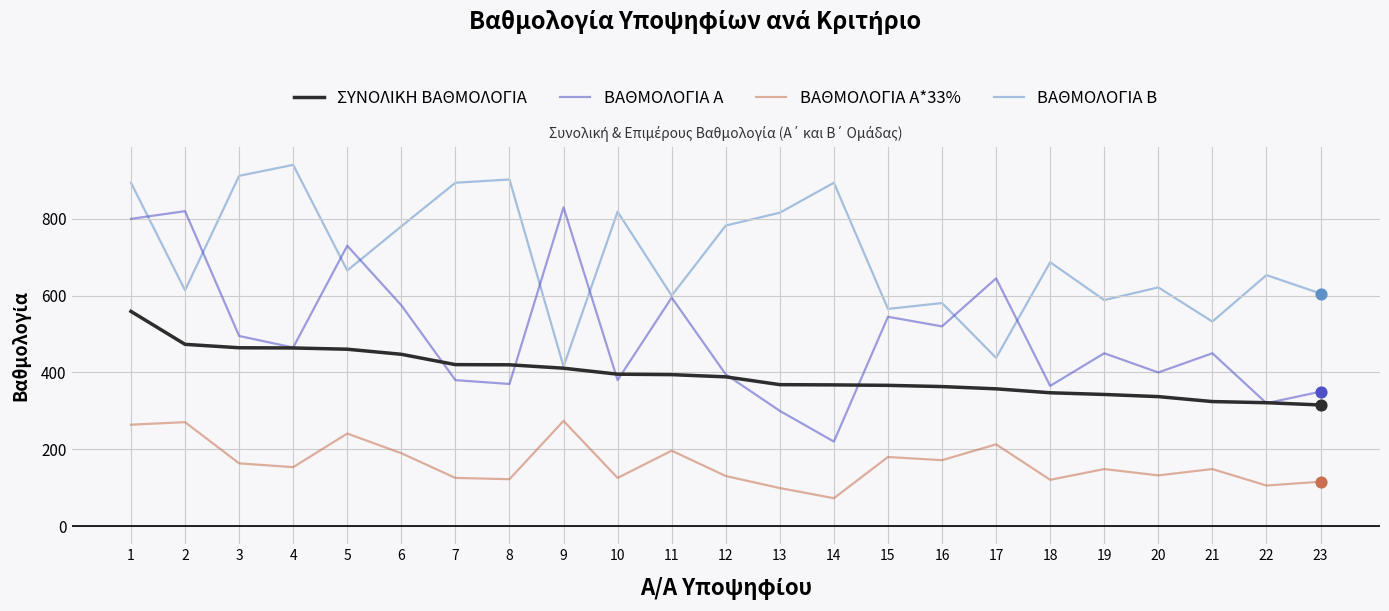

What is the total value across all series at 19?

1529.7